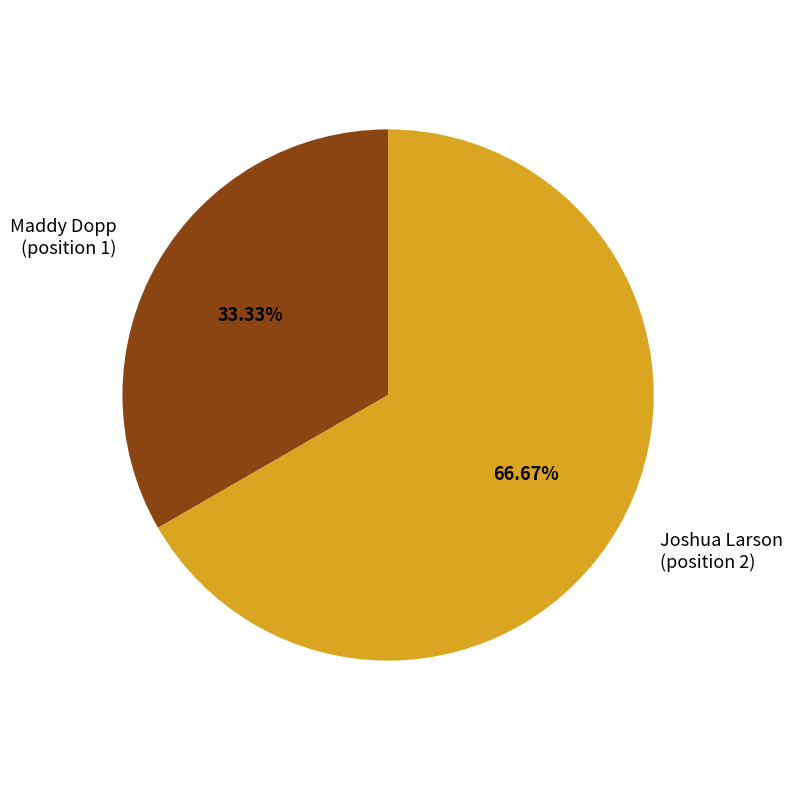

Rank the categories by value from lowest to highest.

Maddy Dopp, Joshua Larson